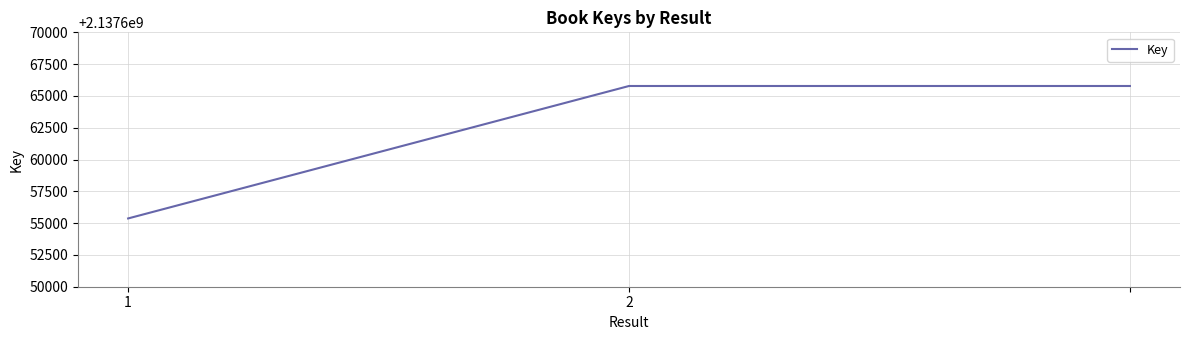

What is the maximum value shown in the chart?

2137665781